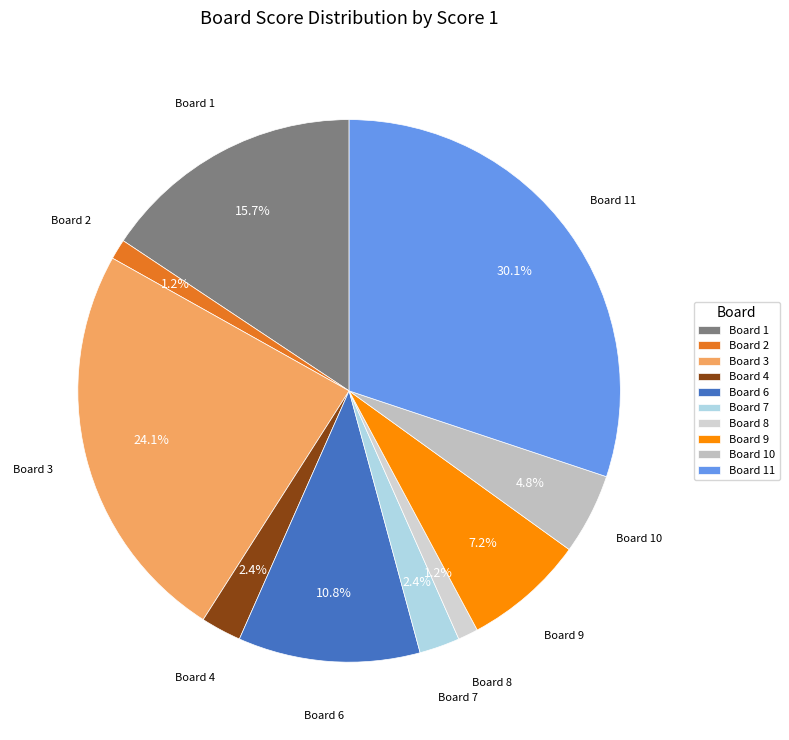

Which has a higher value, Board 7 or Board 6?

Board 6